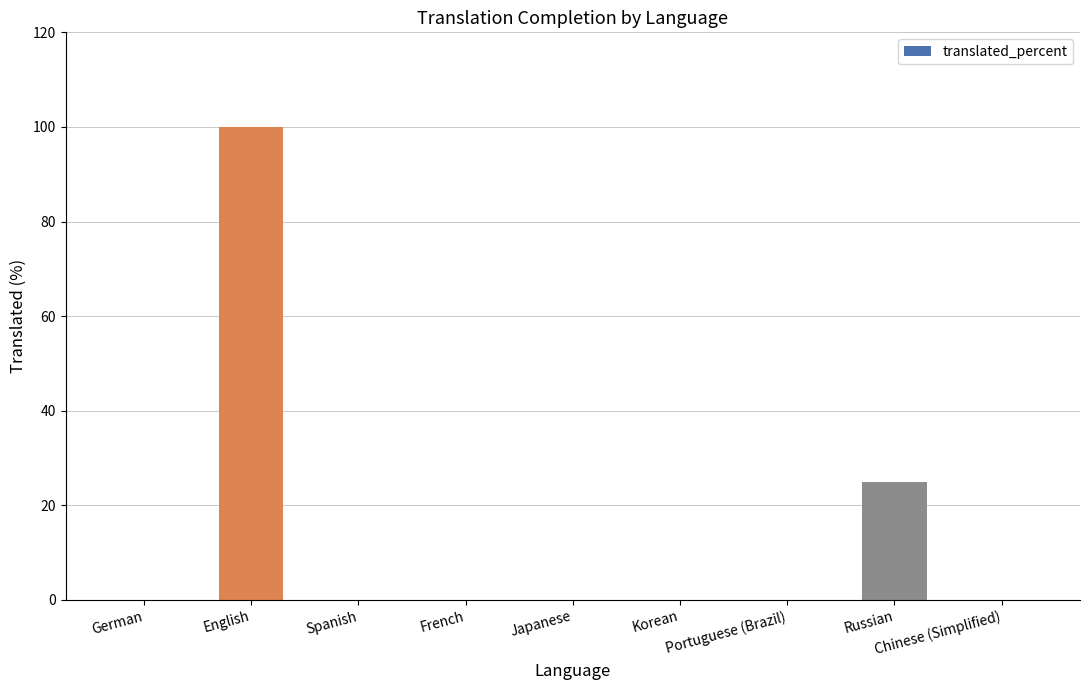

What is the sum of all values?

125